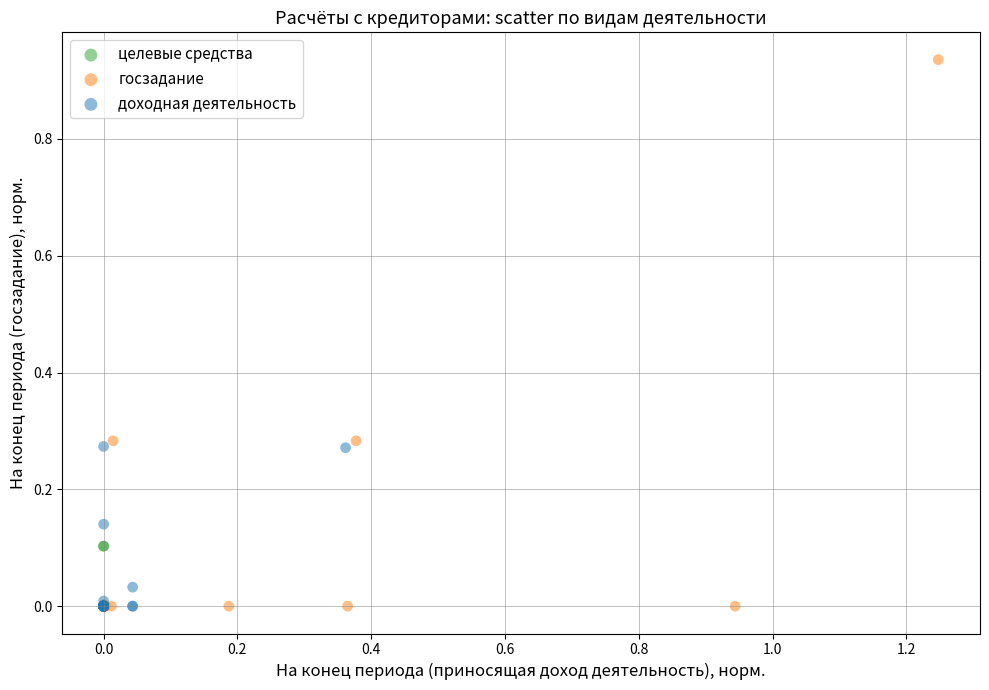

Which series contains the highest Y value?

госзадание